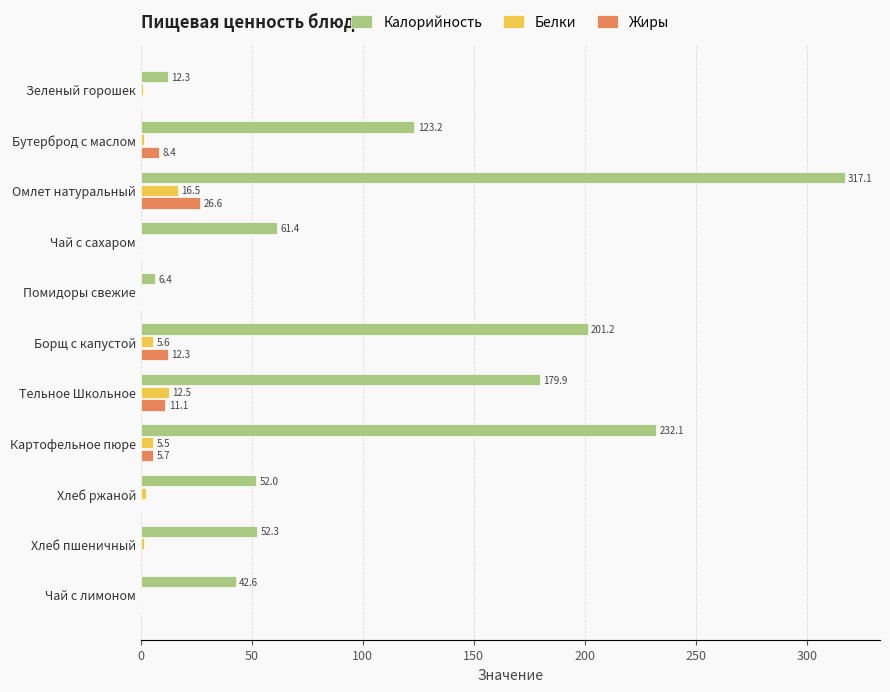

Which series has the largest total across all categories?

Калорийность